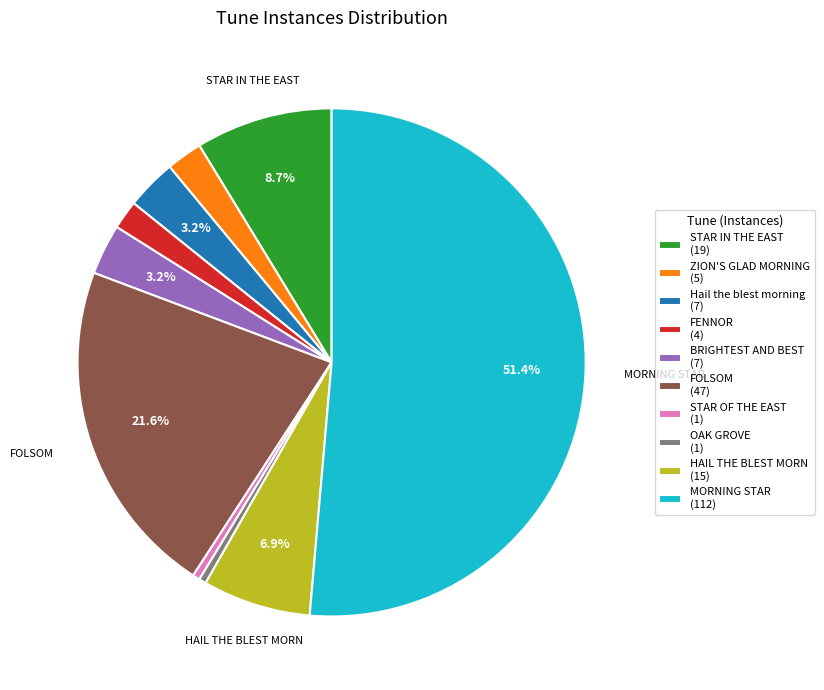

To the nearest percent, what is the difference between the Hail the blest morning and STAR OF THE EAST slice percentages?

3%